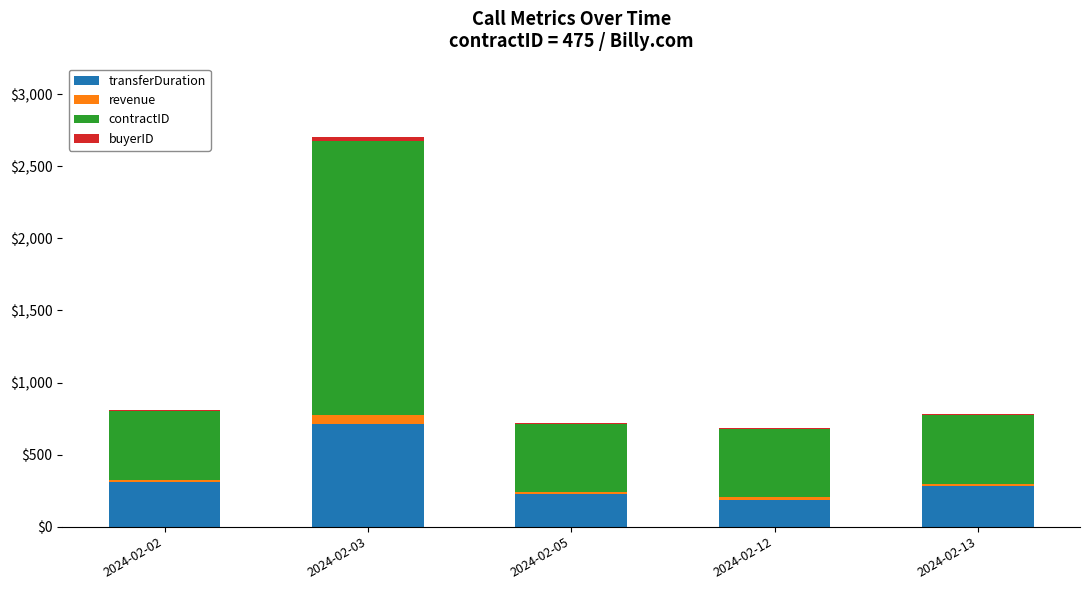

What is the maximum value for transferDuration?

711.0